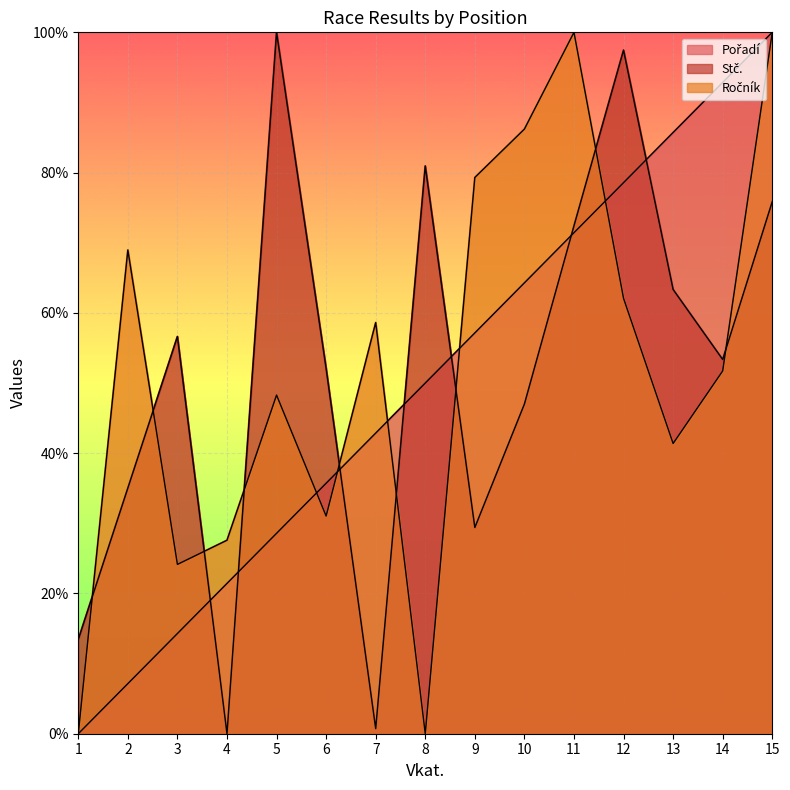

What is the difference between the highest and lowest values at 8?

80.9